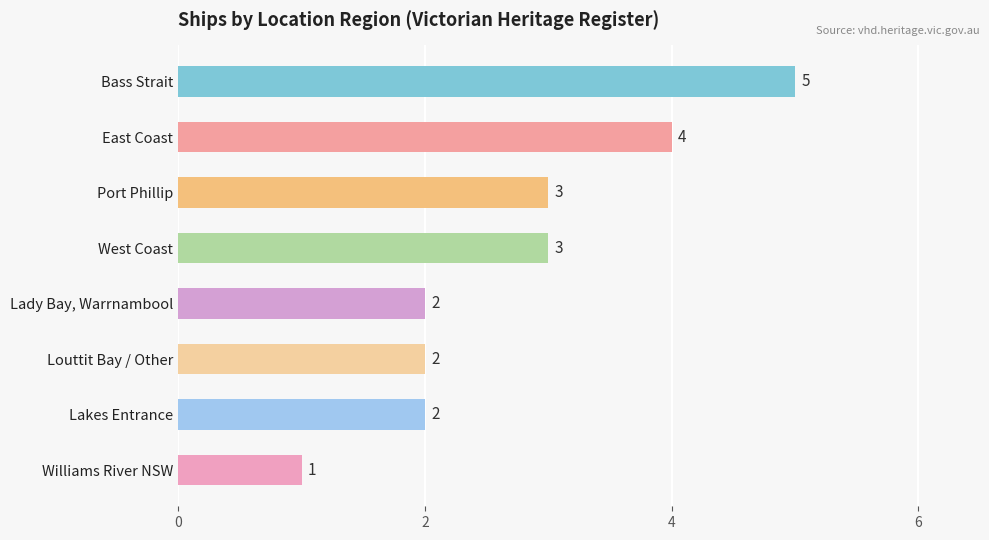

What is the average value?

3